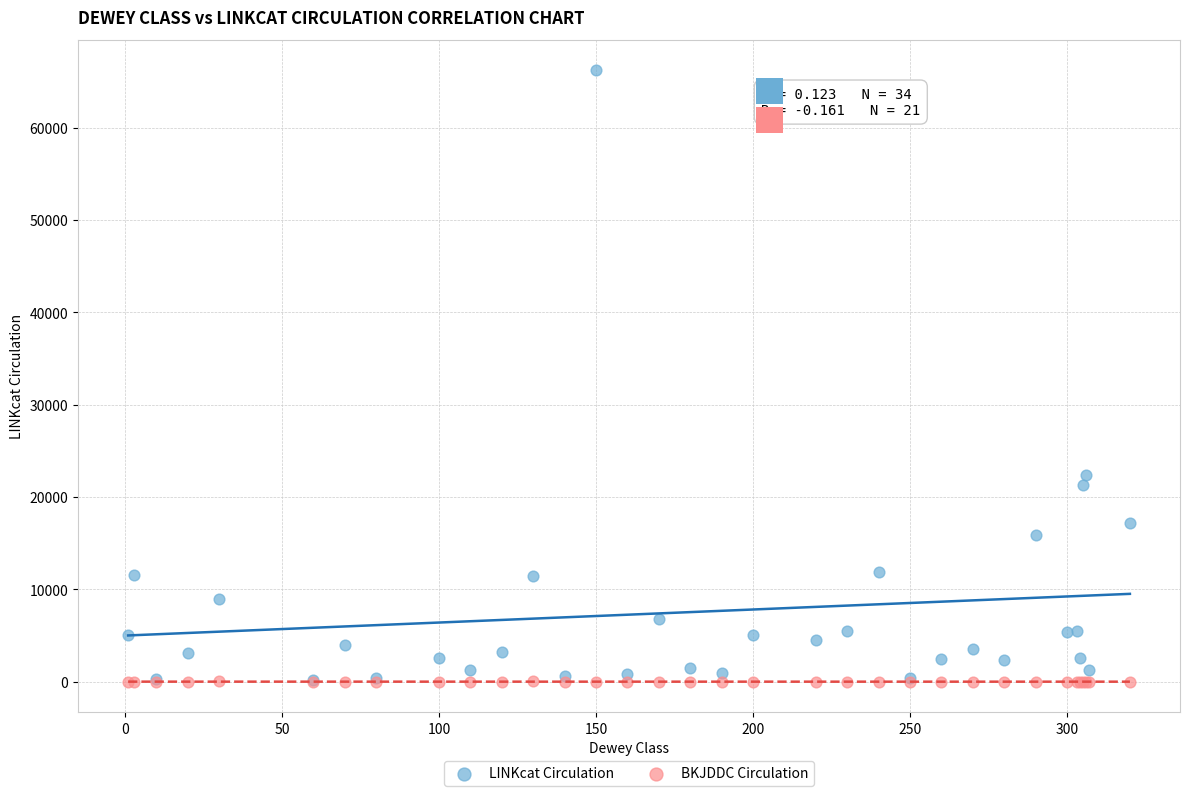

Across all series, what Y value is closest to 33091?

22397